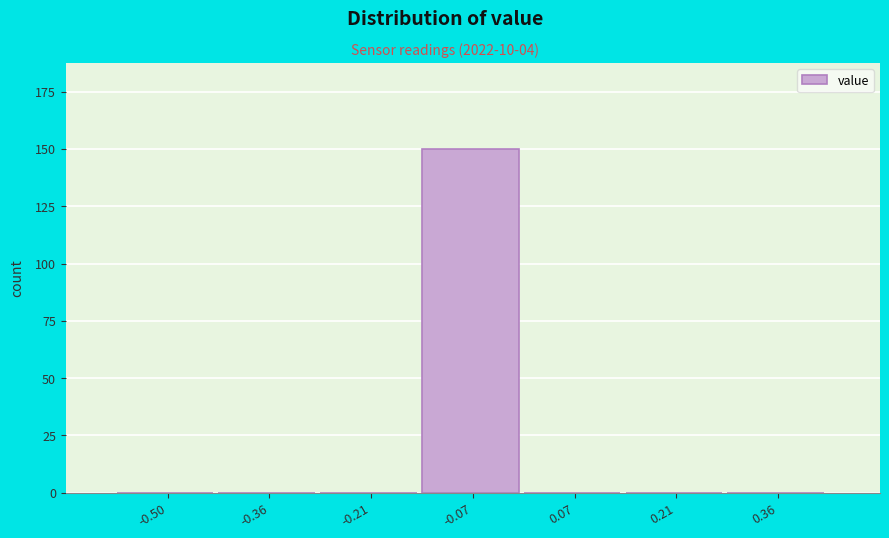

Reading left to right, transcribe all the data shown in this chart.

-0.50=0	-0.36=0	-0.21=0	-0.07=150	0.07=0	0.21=0	0.36=0